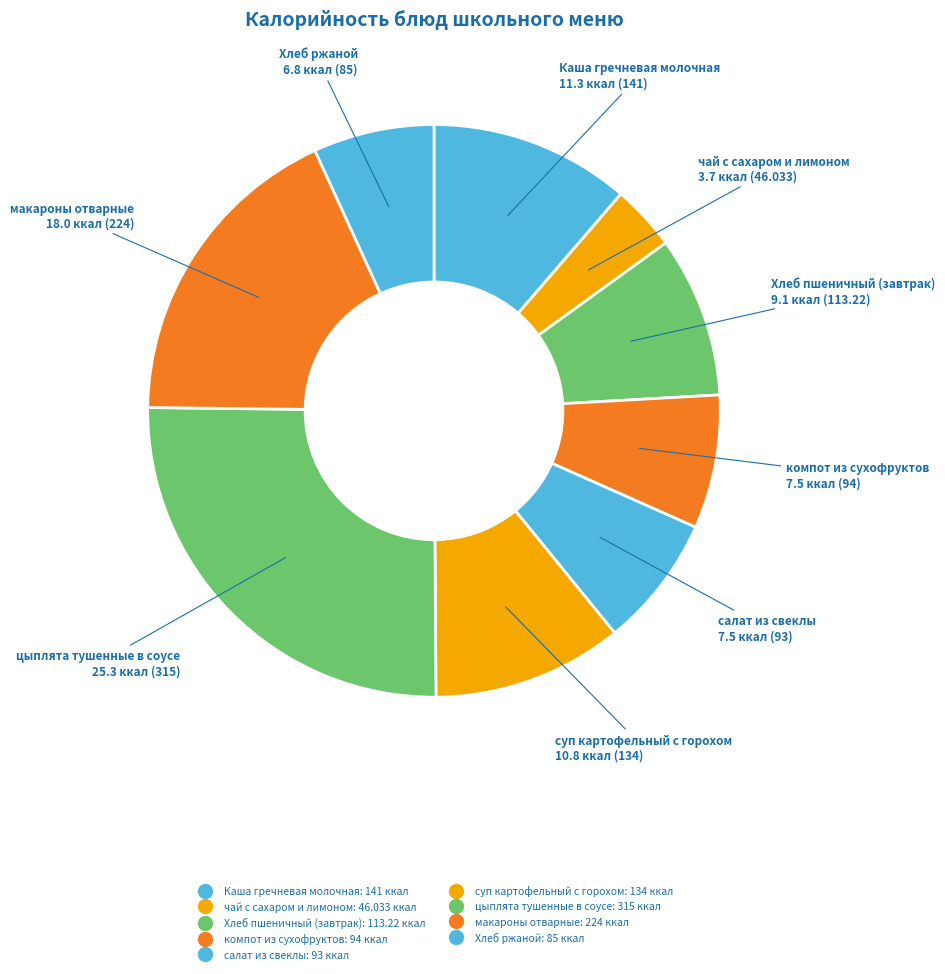

Rank the categories by value from highest to lowest.

цыплята тушенные в соусе, макароны отварные, Каша гречневая молочная, суп картофельный с горохом, Хлеб пшеничный (завтрак), компот из сухофруктов, салат из свеклы, Хлеб ржаной, чай с сахаром и лимоном